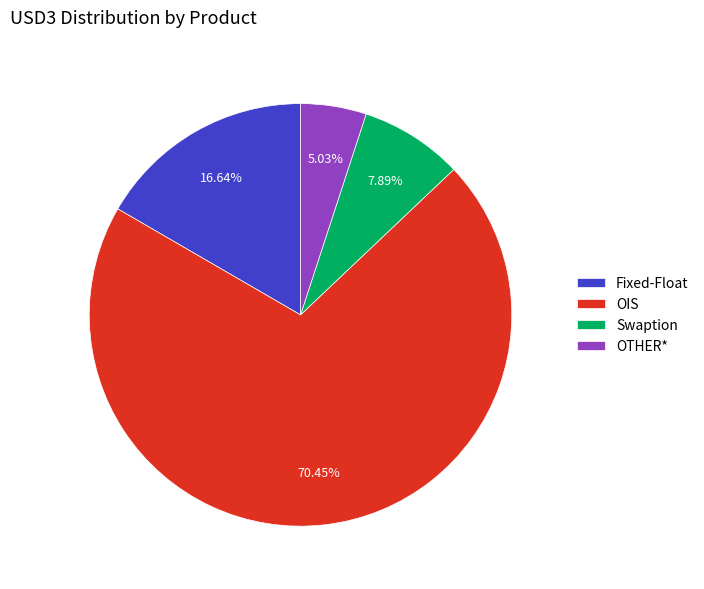

Which slice represents more than half of the pie?

OIS